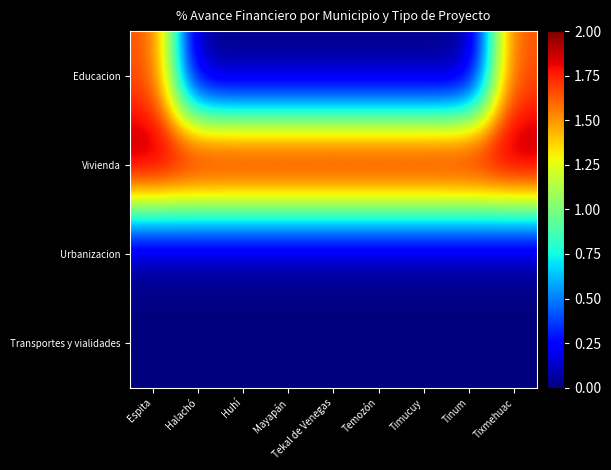

Reading left to right, list all the values displayed in this chart.

Educacion: Espita=1.7	Halachó=0.0	Huhí=0.0	Mayapán=0.0	Tekal de Venegas=0.0	Temozón=0.0	Timucuy=0.0	Tinum=0.0	Tixmehuac=1.7
Vivienda: Espita=2.0	Halachó=2.0	Huhí=2.0	Mayapán=2.0	Tekal de Venegas=2.0	Temozón=2.0	Timucuy=2.0	Tinum=2.0	Tixmehuac=2.0
Urbanizacion: Espita=0.0	Halachó=0.0	Huhí=0.0	Mayapán=0.0	Tekal de Venegas=0.0	Temozón=0.0	Timucuy=0.0	Tinum=0.0	Tixmehuac=0.0
Transportes y vialidades: Espita=0.0	Halachó=0.0	Huhí=0.0	Mayapán=0.0	Tekal de Venegas=0.0	Temozón=0.0	Timucuy=0.0	Tinum=0.0	Tixmehuac=0.0